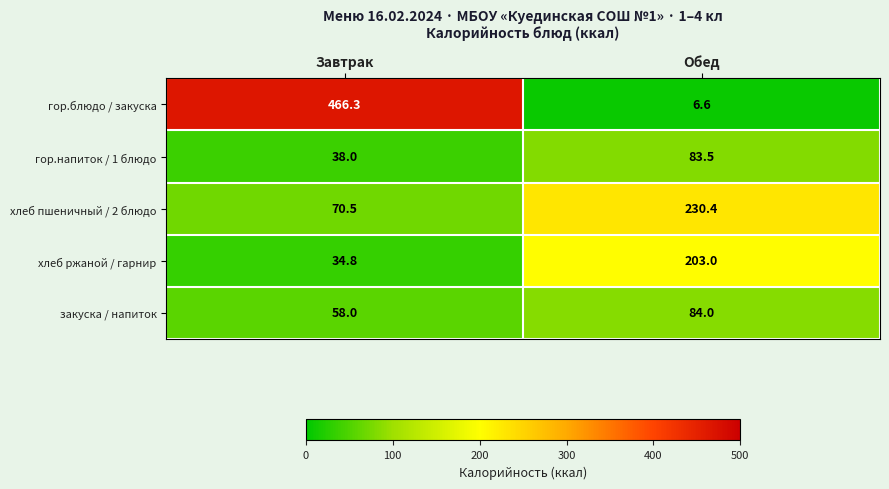

Which series has the largest total across all categories?

гор.блюдо / закуска